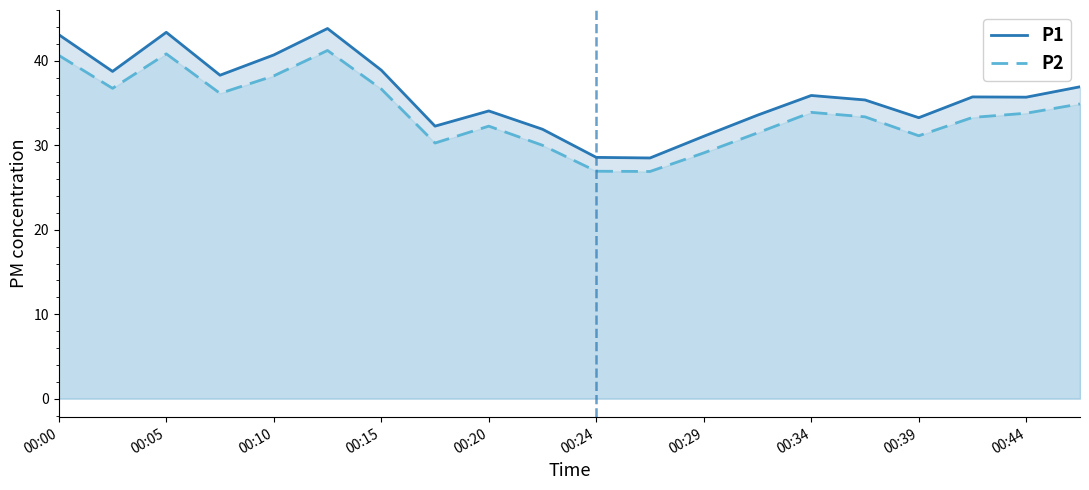

At 00:34, list the series in order from largest to smallest.

P1, P2